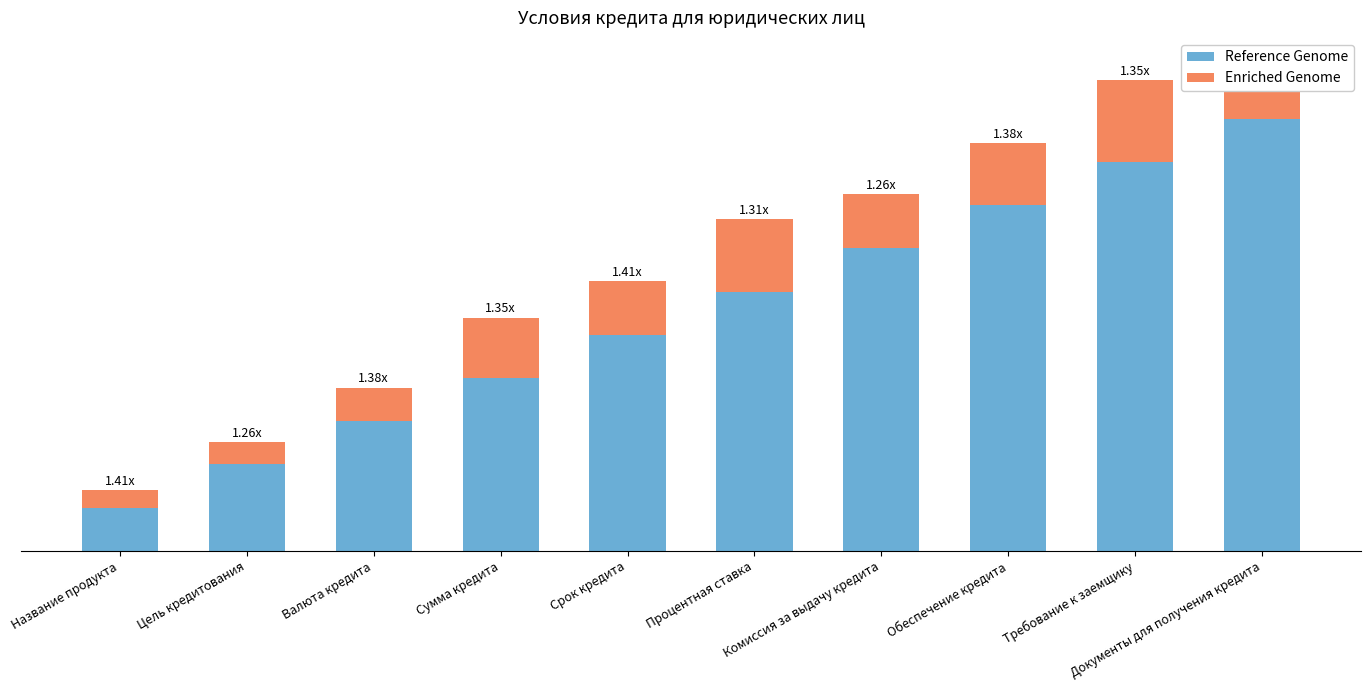

What is the label of the 10th bar from the left?

Документы для получения кредита